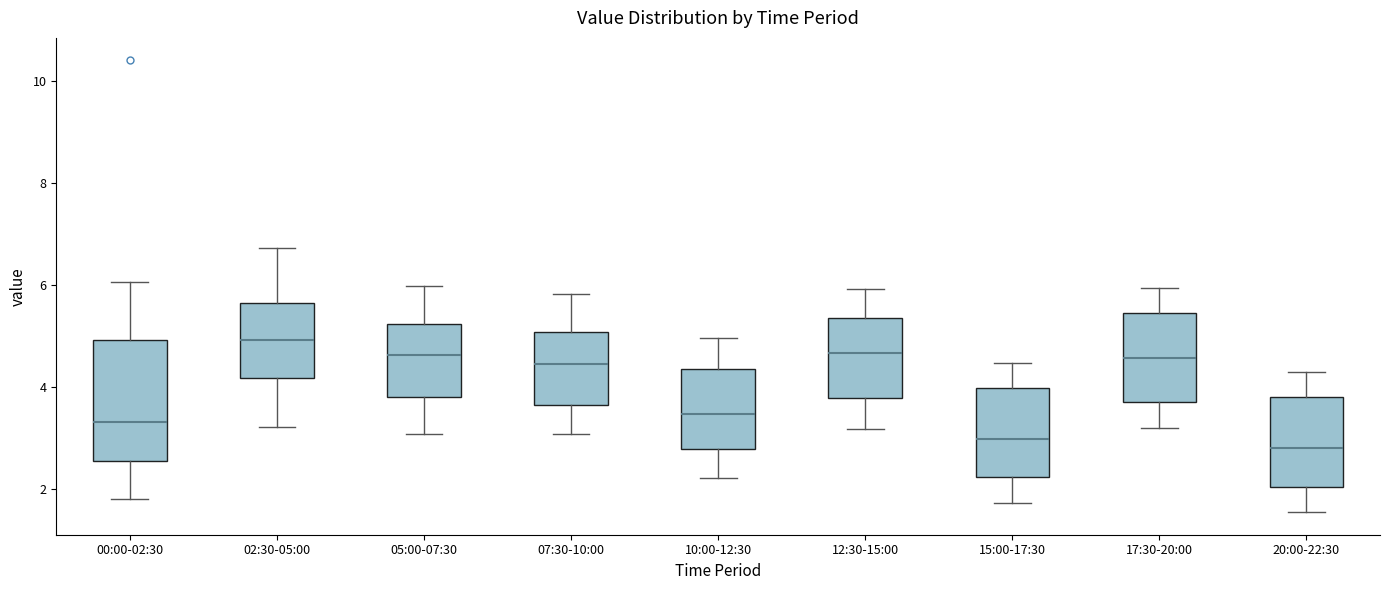

Reading left to right, transcribe this box plot: for each box, give where its median line is, the range the box spans, and where its two whiskers end, as read against the y-axis. The values are not printed on the chart, so give them approximately, as read against the axis.

00:00-02:30: median 3.4, box 2.6 to 5.0, whiskers 1.8 to 6.0
02:30-05:00: median 5.0, box 4.2 to 5.6, whiskers 3.2 to 6.8
05:00-07:30: median 4.6, box 3.8 to 5.2, whiskers 3.0 to 6.0
07:30-10:00: median 4.4, box 3.6 to 5.0, whiskers 3.0 to 5.8
10:00-12:30: median 3.4, box 2.8 to 4.4, whiskers 2.2 to 5.0
12:30-15:00: median 4.6, box 3.8 to 5.4, whiskers 3.2 to 6.0
15:00-17:30: median 3.0, box 2.2 to 4.0, whiskers 1.8 to 4.4
17:30-20:00: median 4.6, box 3.8 to 5.4, whiskers 3.2 to 6.0
20:00-22:30: median 2.8, box 2.0 to 3.8, whiskers 1.6 to 4.4